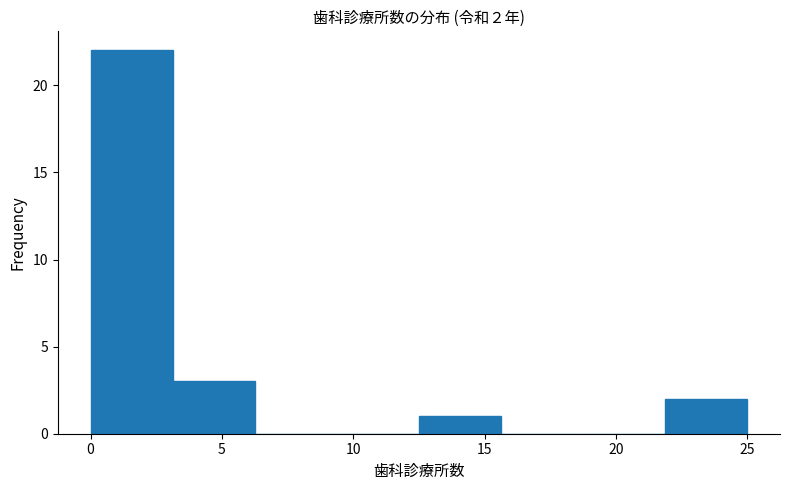

Which range on the x-axis has the tallest bar?

0.0 to 3.0